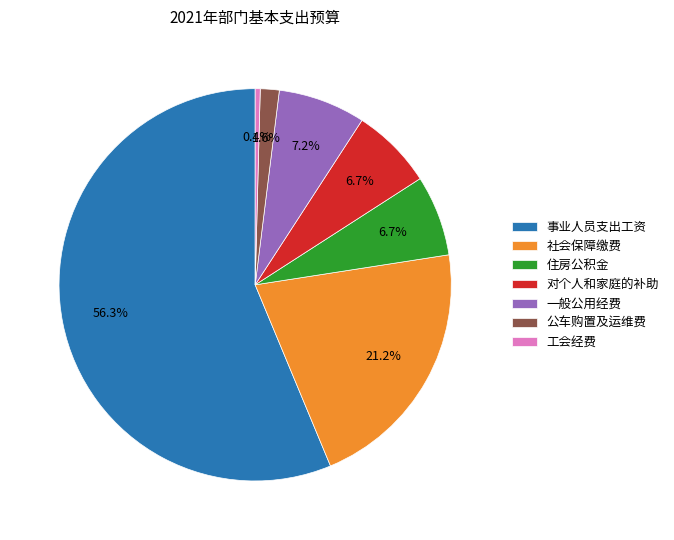

To the nearest percent, what percentage of the pie is 社会保障缴费?

21%